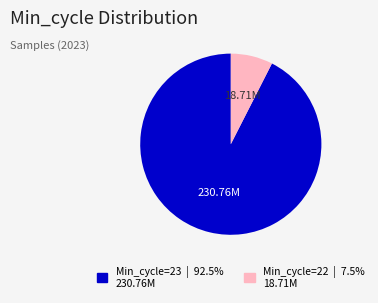

Is there a majority slice in this chart?

Yes